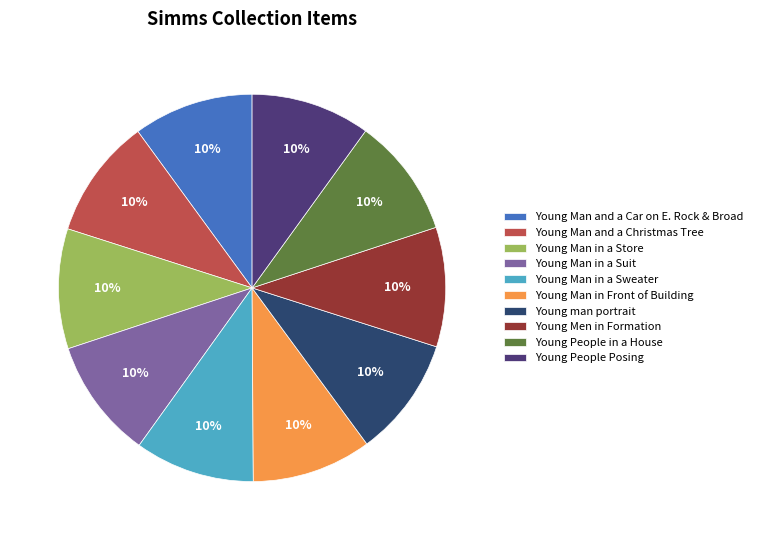

How much of the chart is everything except Young Men in Formation?

90.0%